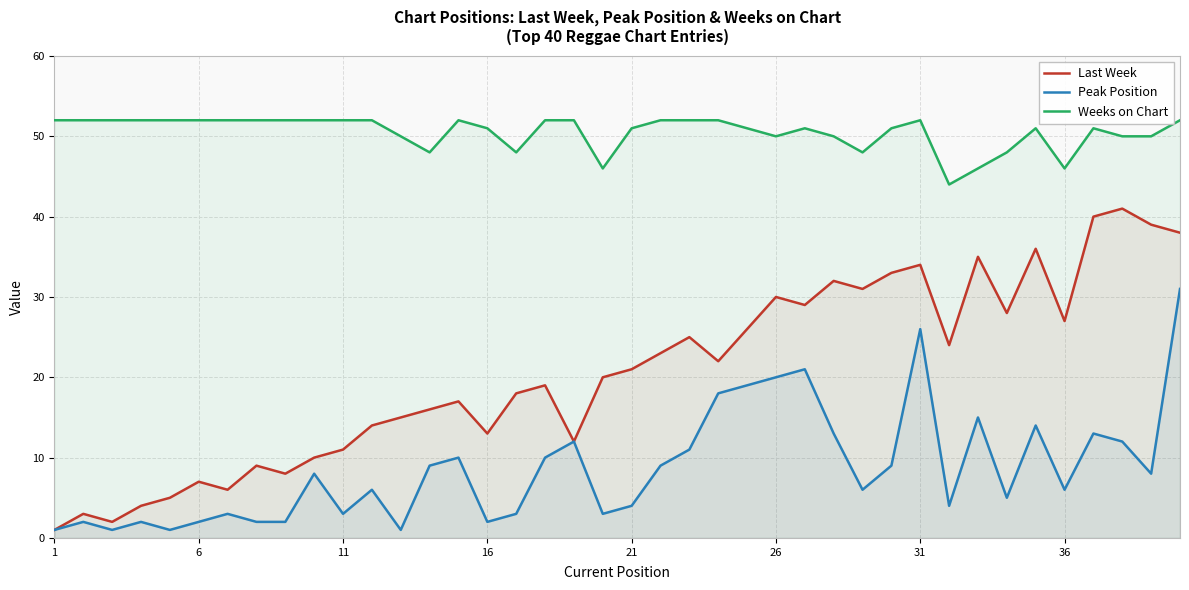

What is the average value of the Peak Position series?

9